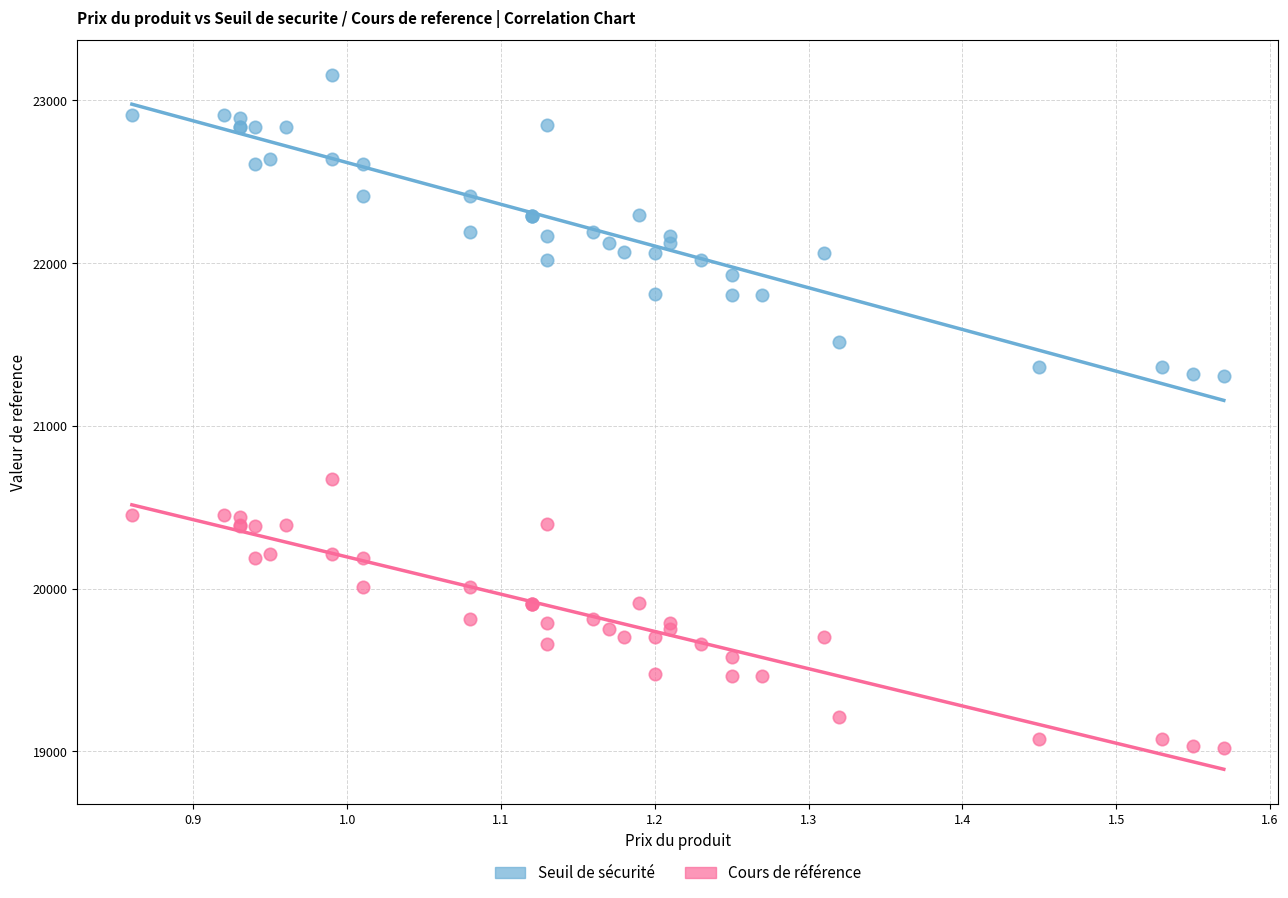

What is the X range (max minus min) for the scatter plot?

0.7